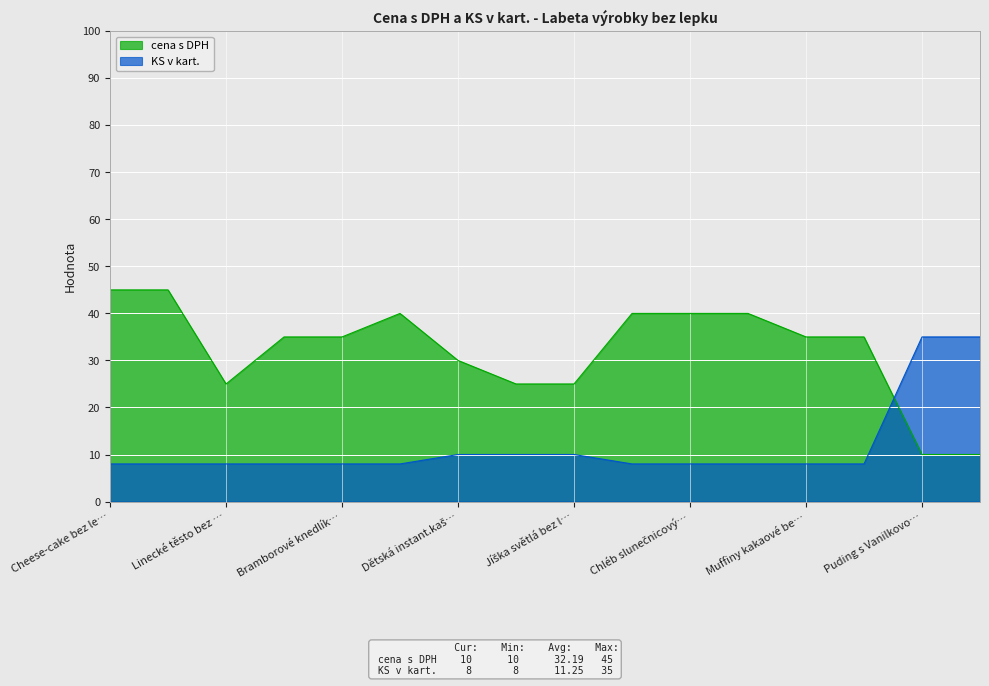

True or false: KS v kart. has more than 1 interior local peaks.

False